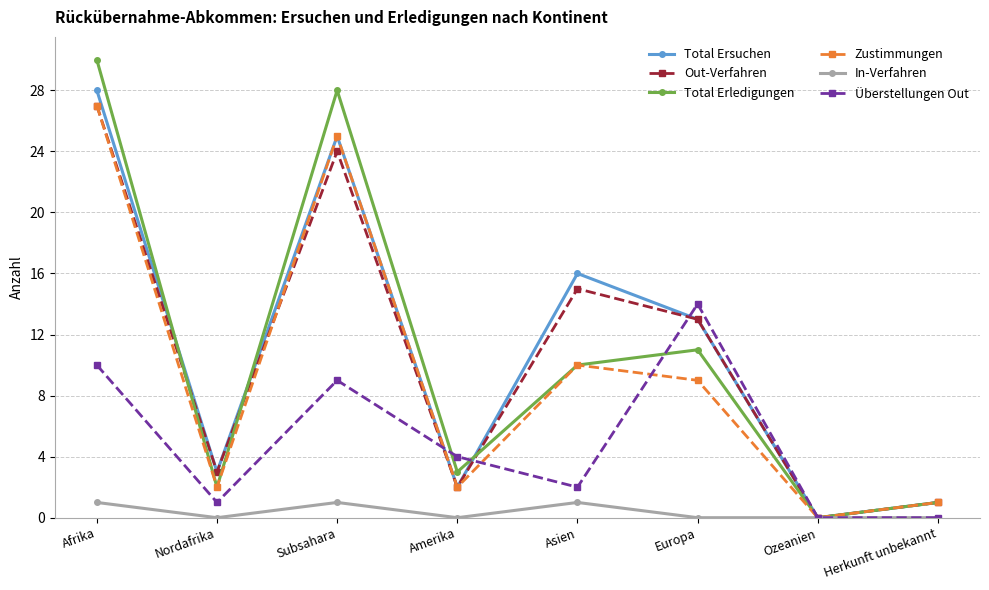

True or false: Überstellungen Out has a value of 4 at Asien.

False